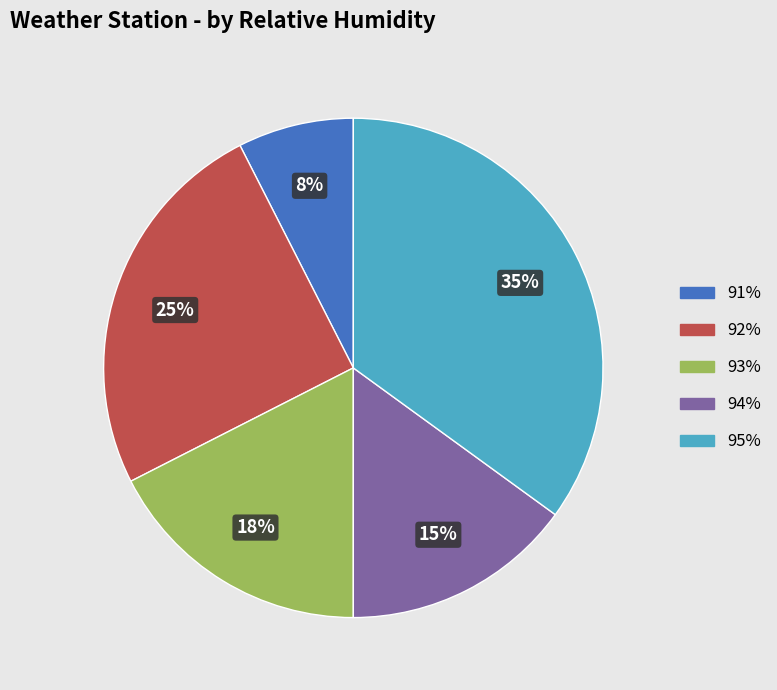

Rank the categories by value from lowest to highest.

91%, 94%, 93%, 92%, 95%